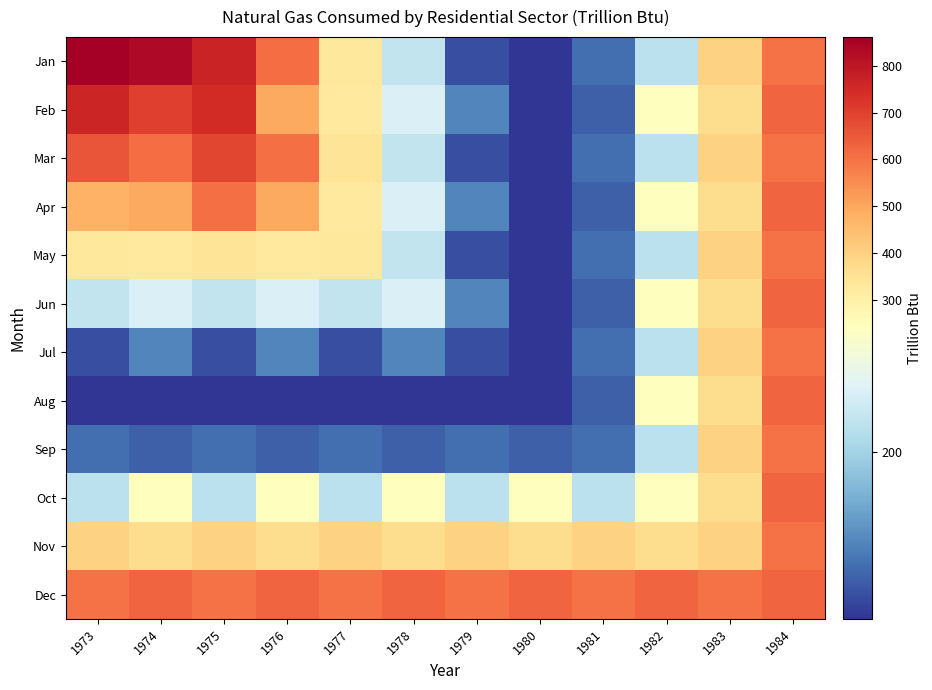

Which label corresponds to the smallest value in the chart?

1980